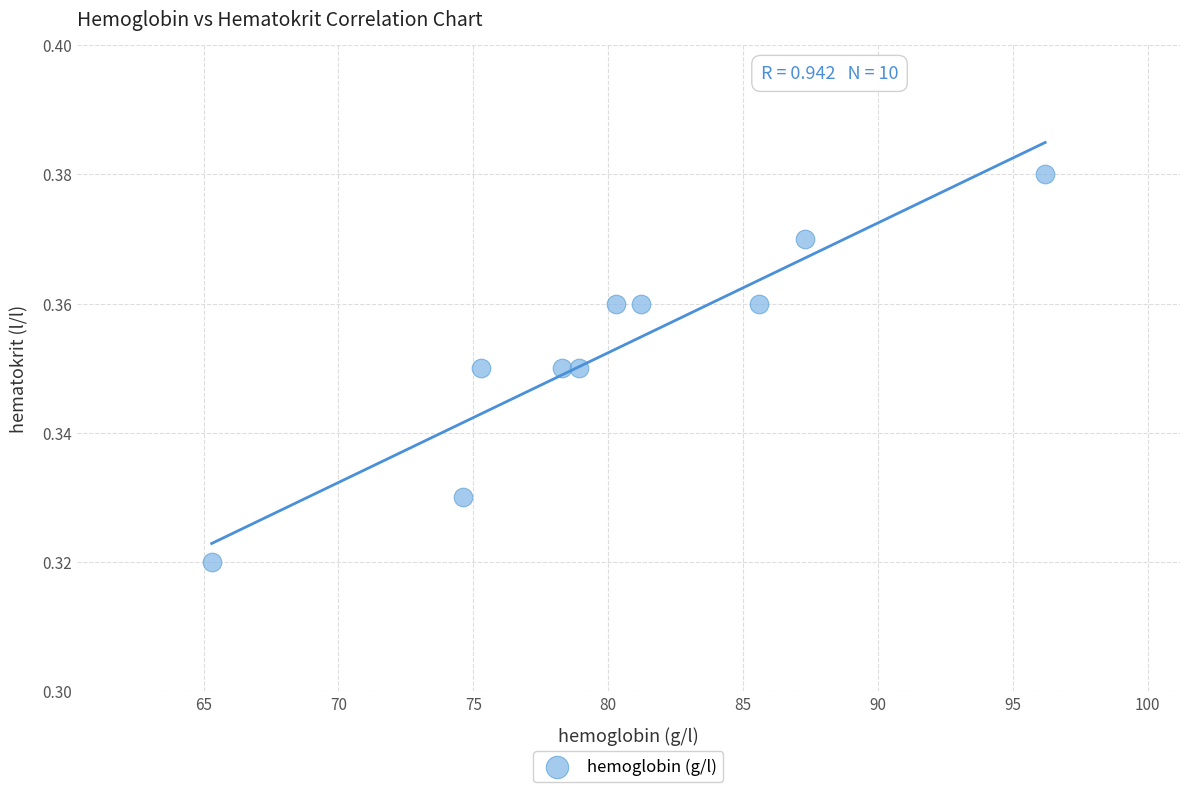

What is the average X value?

80.3